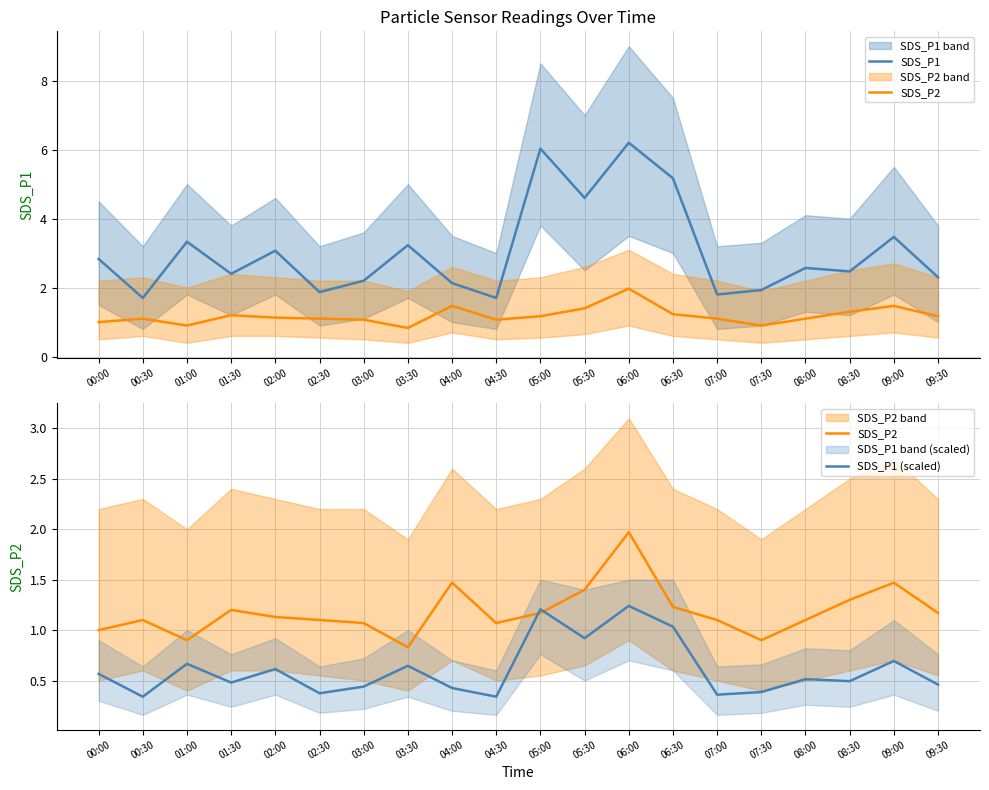

What value does the SDS_P1 (scaled) series have at 09:00?

0.7